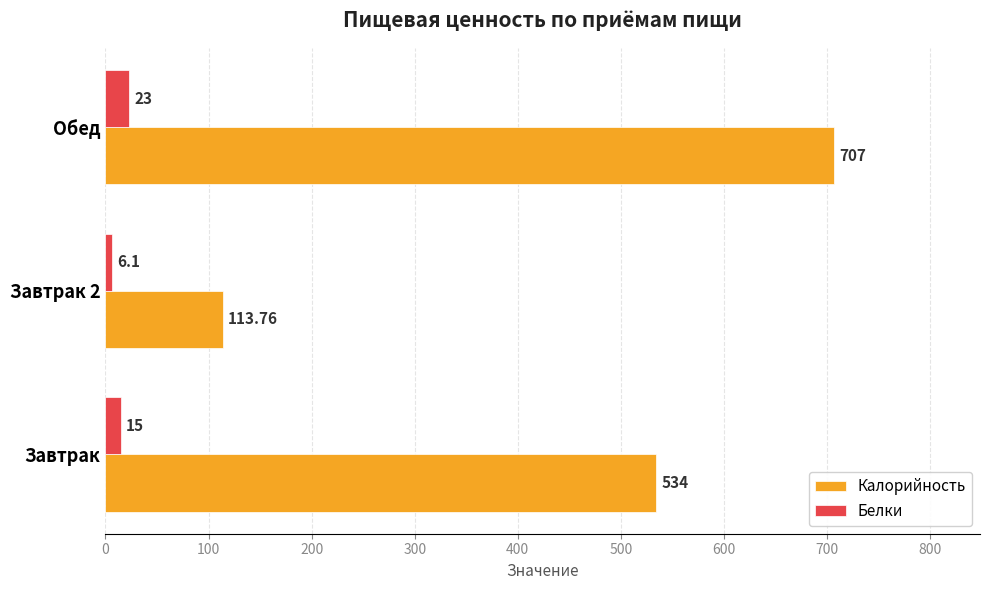

Which series has the widest spread of values?

Калорийность